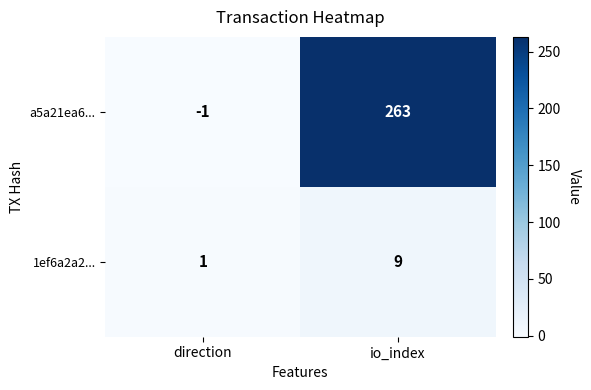

How many data points does each series have?

2